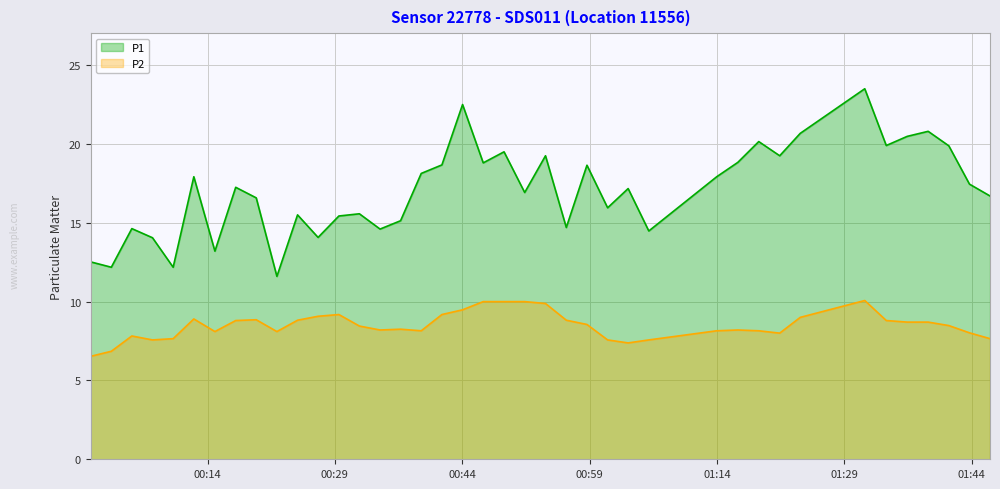

What is the smallest value displayed?

6.5